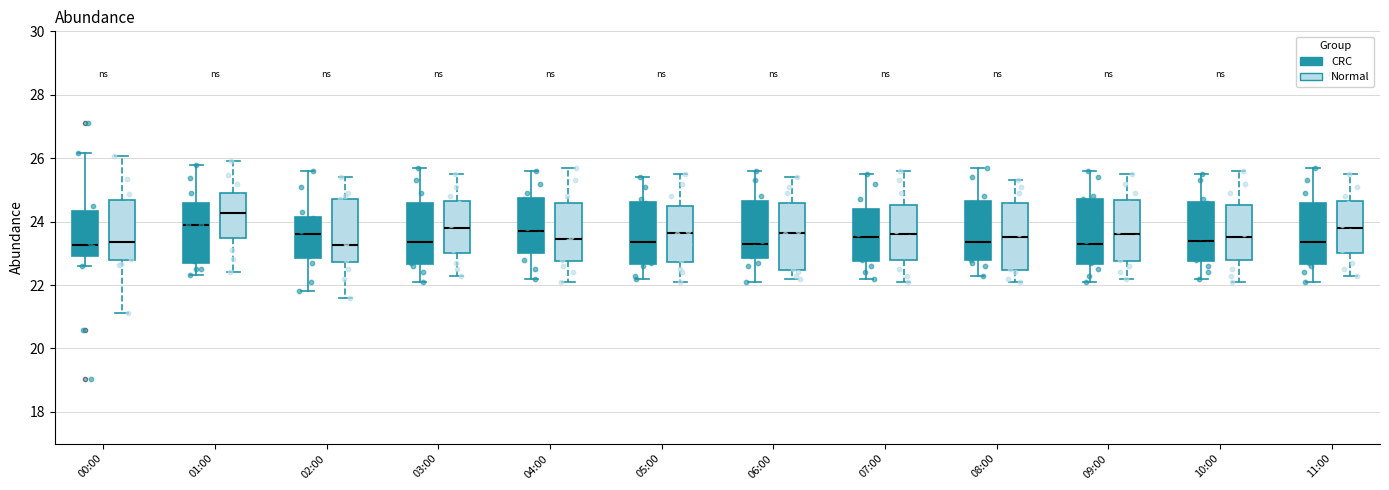

Reading left to right, transcribe this box plot: for each box, give where its median line is, the range the box spans, and where its two whiskers end, as read against the y-axis. The values are not printed on the chart, so give them approximately, as read against the axis.

00:00 (CRC): median 23.2, box 23.0 to 24.4, whiskers 22.6 to 26.2
00:00 (Normal): median 23.4, box 22.8 to 24.6, whiskers 21.2 to 26.0
01:00 (CRC): median 24.0, box 22.8 to 24.6, whiskers 22.4 to 25.8
01:00 (Normal): median 24.2, box 23.4 to 25.0, whiskers 22.4 to 26.0
02:00 (CRC): median 23.6, box 22.8 to 24.2, whiskers 21.8 to 25.6
02:00 (Normal): median 23.2, box 22.8 to 24.8, whiskers 21.6 to 25.4
03:00 (CRC): median 23.4, box 22.6 to 24.6, whiskers 22.2 to 25.8
03:00 (Normal): median 23.8, box 23.0 to 24.6, whiskers 22.4 to 25.6
04:00 (CRC): median 23.8, box 23.0 to 24.8, whiskers 22.2 to 25.6
04:00 (Normal): median 23.4, box 22.8 to 24.6, whiskers 22.2 to 25.8
05:00 (CRC): median 23.4, box 22.6 to 24.6, whiskers 22.2 to 25.4
05:00 (Normal): median 23.6, box 22.8 to 24.6, whiskers 22.2 to 25.6
06:00 (CRC): median 23.4, box 22.8 to 24.6, whiskers 22.2 to 25.6
06:00 (Normal): median 23.6, box 22.4 to 24.6, whiskers 22.2 to 25.4
07:00 (CRC): median 23.6, box 22.8 to 24.4, whiskers 22.2 to 25.6
07:00 (Normal): median 23.6, box 22.8 to 24.6, whiskers 22.2 to 25.6
08:00 (CRC): median 23.4, box 22.8 to 24.6, whiskers 22.4 to 25.8
08:00 (Normal): median 23.6, box 22.4 to 24.6, whiskers 22.2 to 25.4
09:00 (CRC): median 23.4, box 22.6 to 24.8, whiskers 22.2 to 25.6
09:00 (Normal): median 23.6, box 22.8 to 24.6, whiskers 22.2 to 25.6
10:00 (CRC): median 23.4, box 22.8 to 24.6, whiskers 22.2 to 25.6
10:00 (Normal): median 23.6, box 22.8 to 24.6, whiskers 22.2 to 25.6
11:00 (CRC): median 23.4, box 22.6 to 24.6, whiskers 22.2 to 25.8
11:00 (Normal): median 23.8, box 23.0 to 24.6, whiskers 22.4 to 25.6